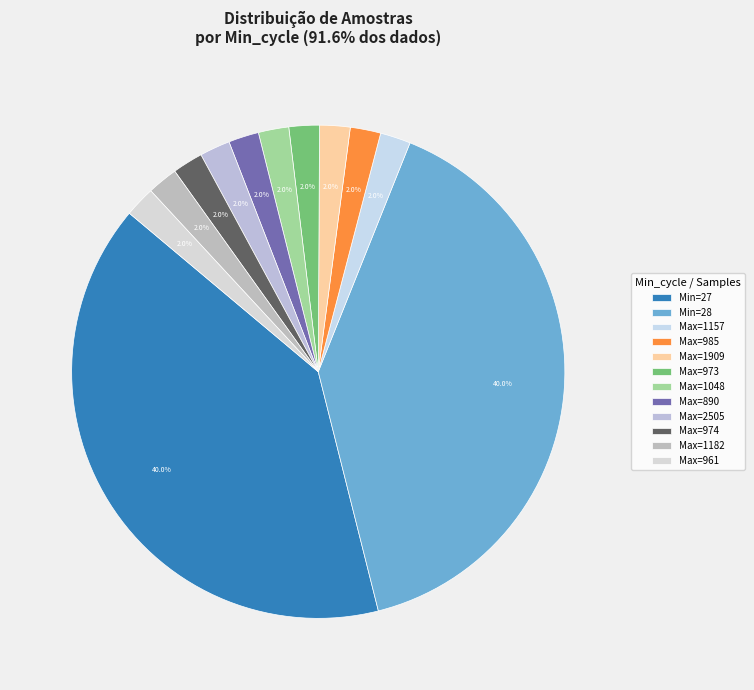

How many segments does this pie chart have?

12